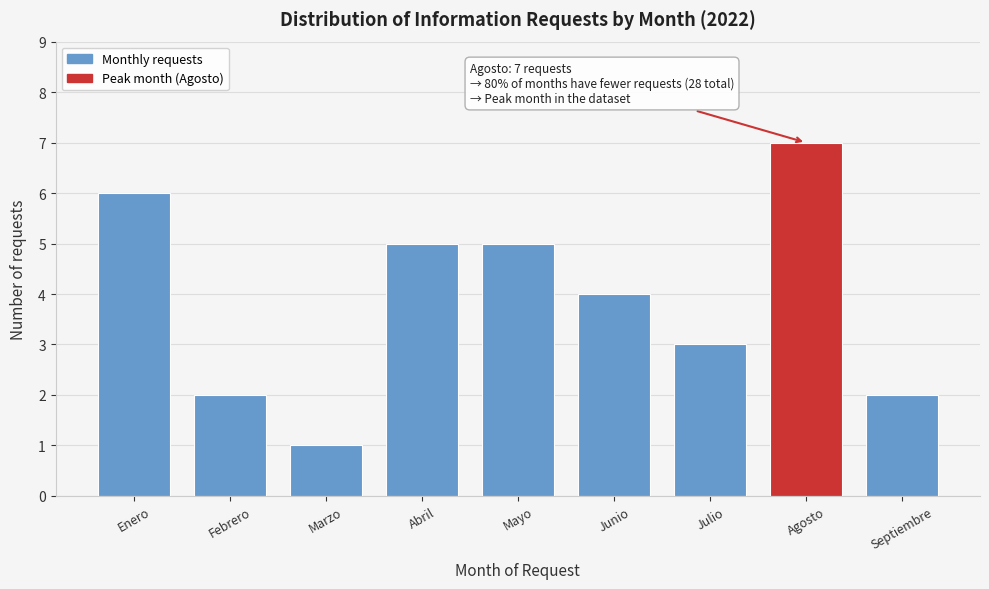

Reading right to left, what are all the values shown in this chart?

2	7	3	4	5	5	1	2	6